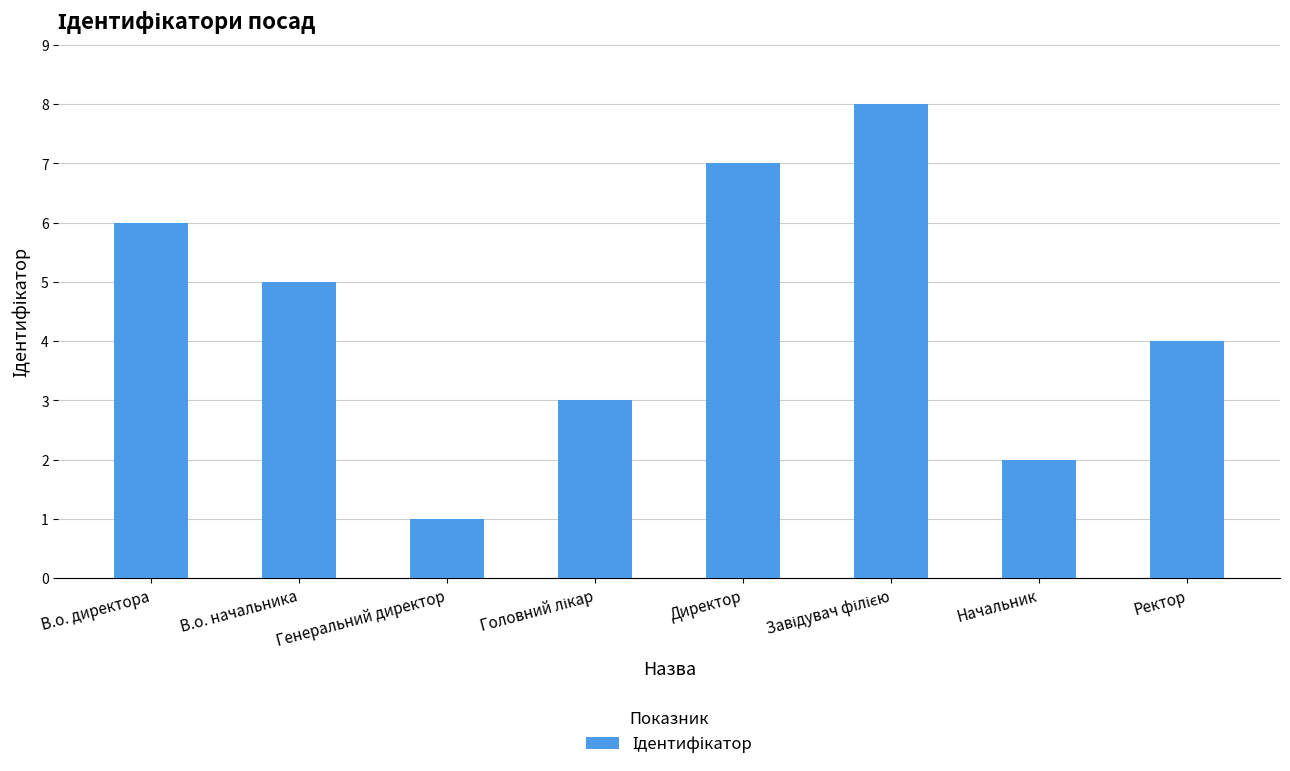

Are the bars horizontal?

No